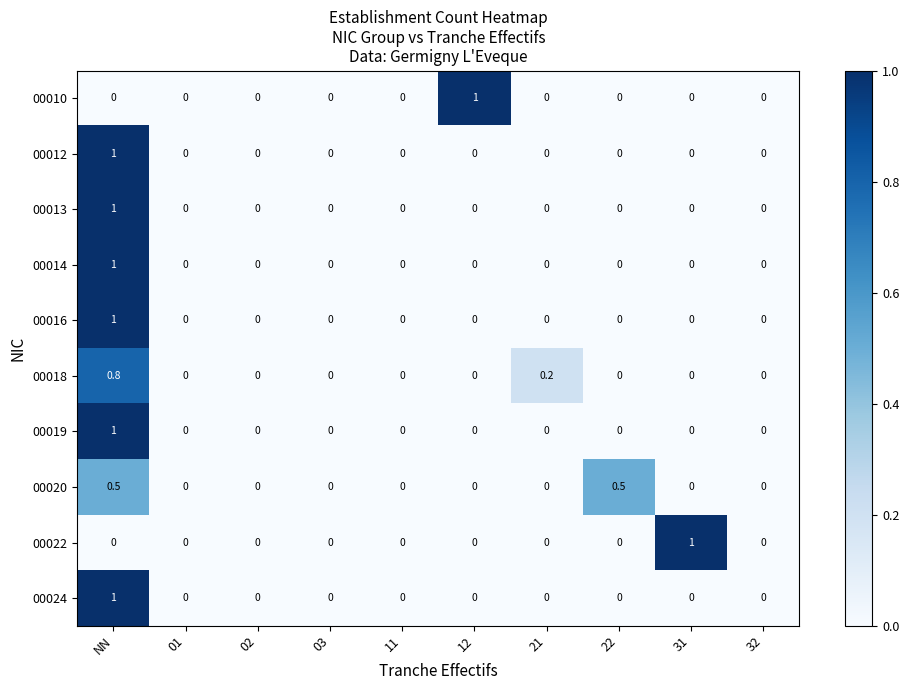

Is it true that 00018 equals -0.5 at 22?

False